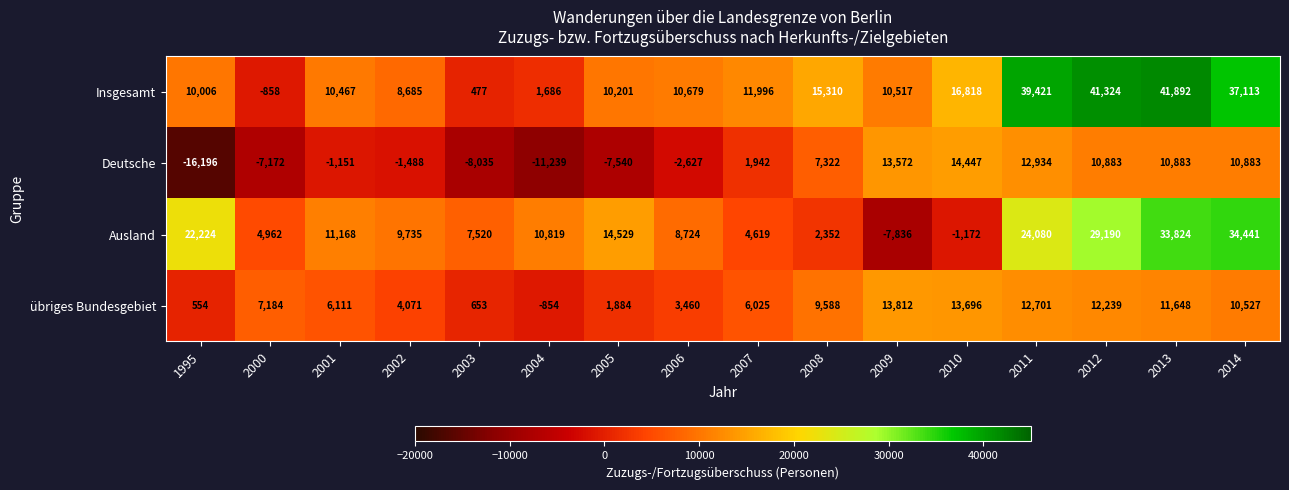

Between 2005 and 2011, which series saw the biggest shift?

Insgesamt